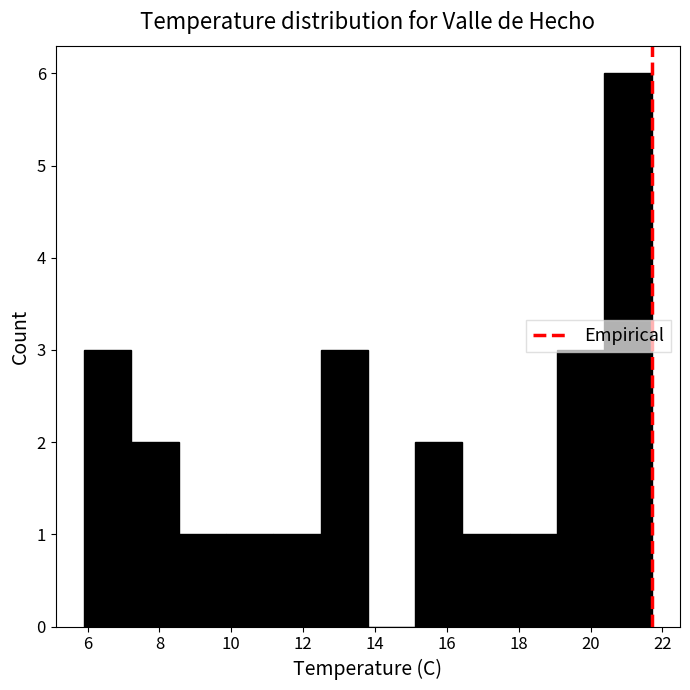

Which range on the x-axis has the tallest bar?

20.4 to 21.8